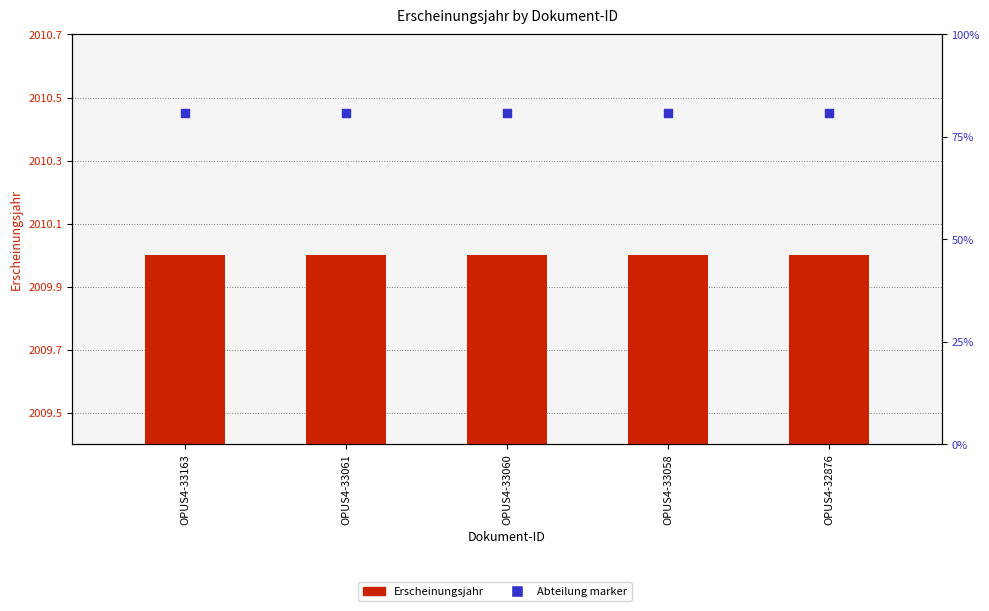

Which series reaches the maximum Y coordinate?

Abteilung marker